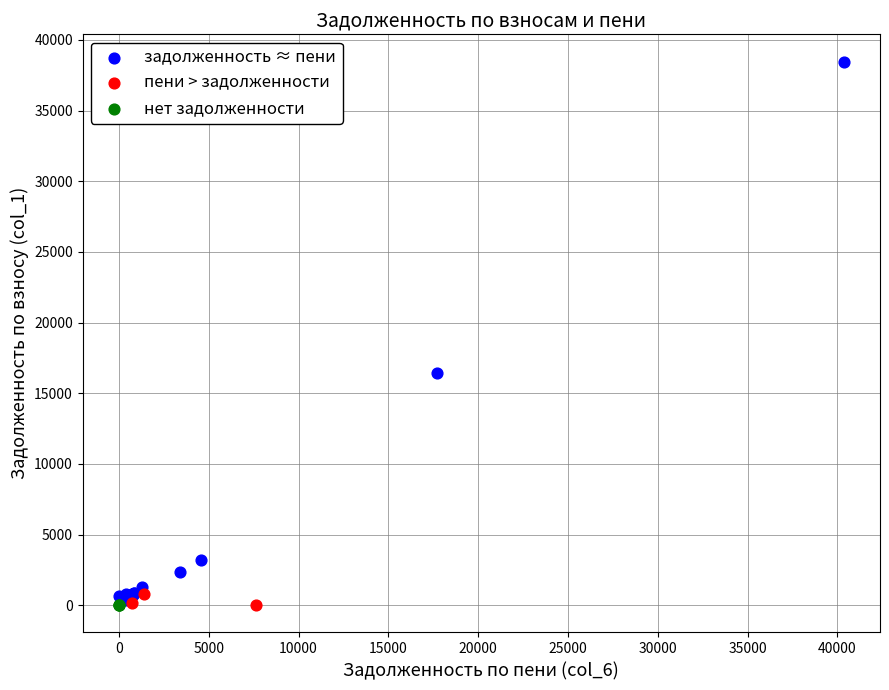

Which series reaches the maximum Y coordinate?

задолженность ≈ пени